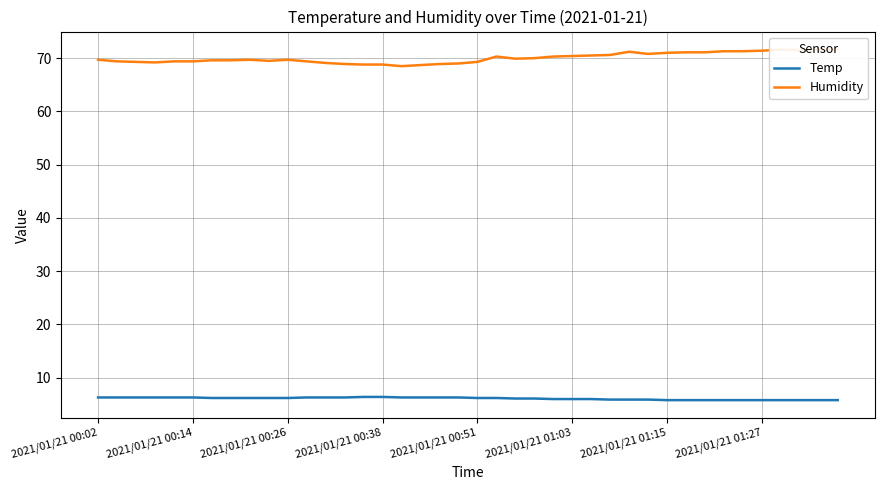

Rank the series by their maximum value, from lowest to highest.

Temp, Humidity